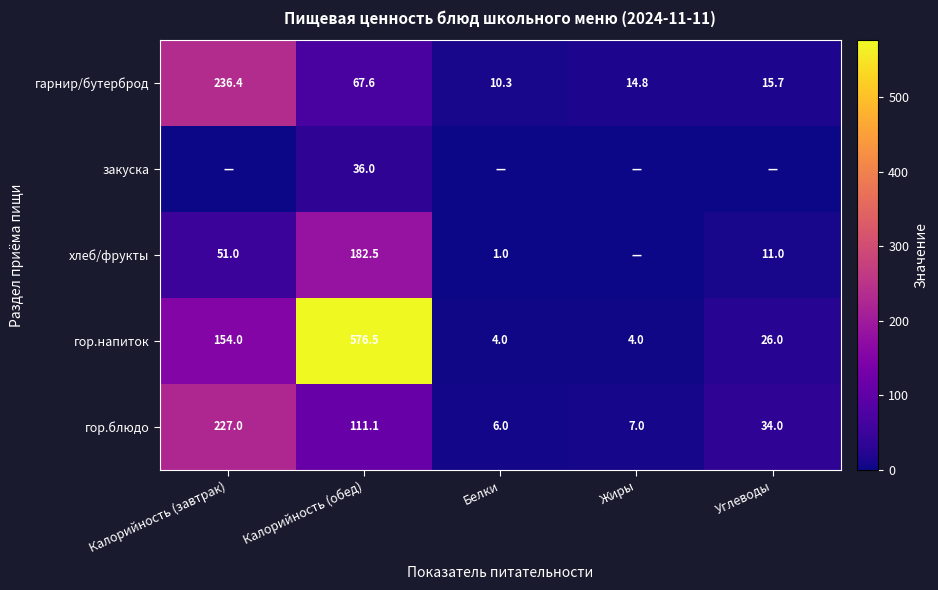

What is the total value across all series at Калорийность (обед)?

973.7